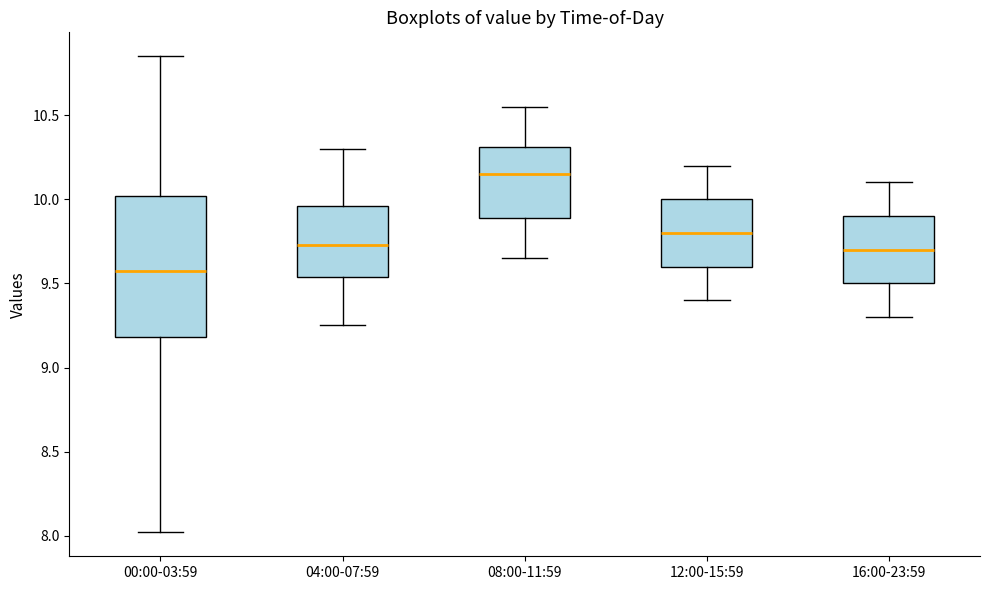

Comparing the boxes themselves (not the whiskers), which one is the tallest?

00:00-03:59